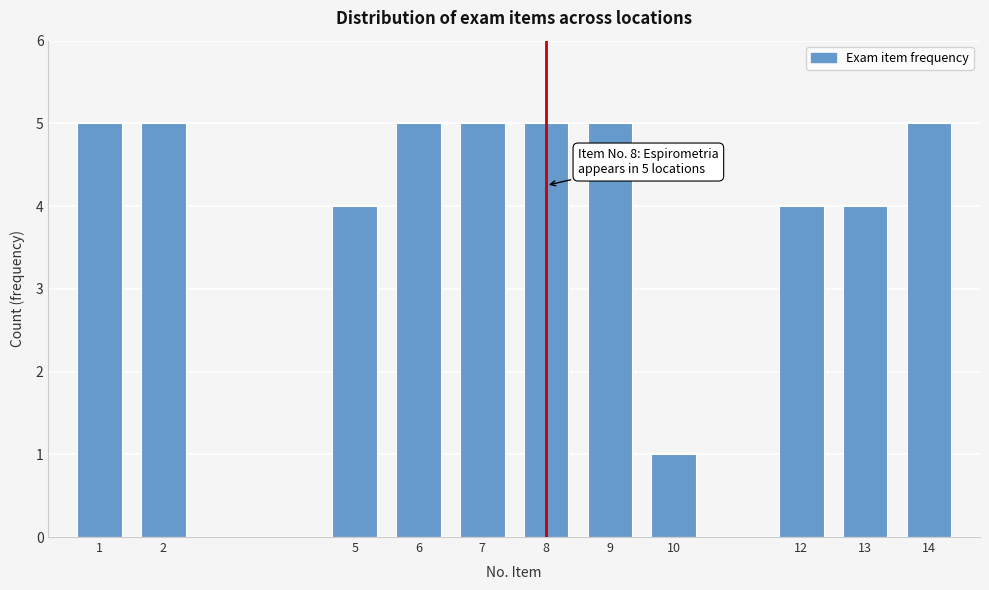

Reading left to right, what are all the values shown in this chart?

1=5	2=5	5=4	6=5	7=5	8=5	9=5	10=1	12=4	13=4	14=5